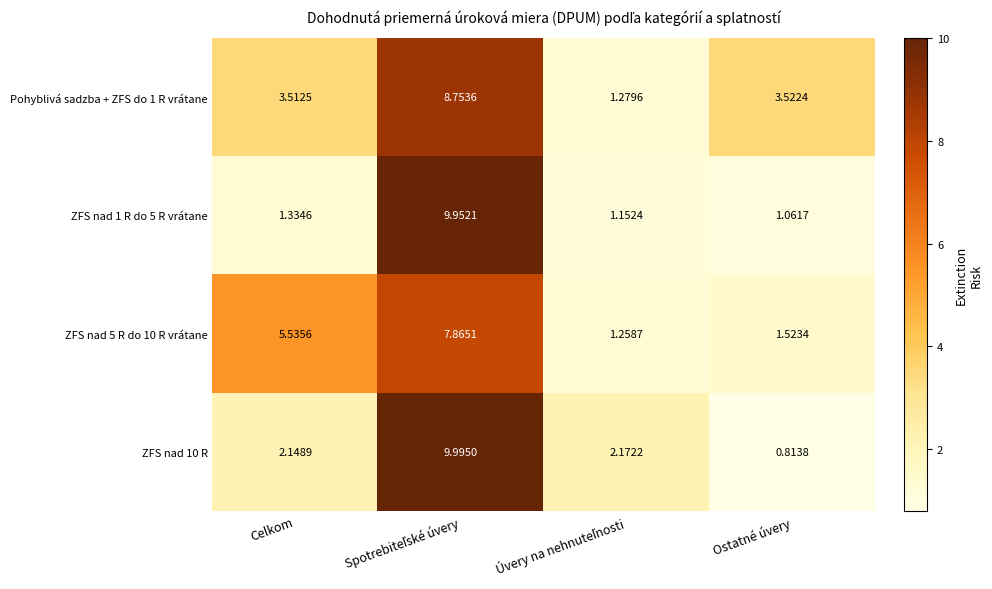

Which label corresponds to the smallest value in the chart?

Ostatné úvery